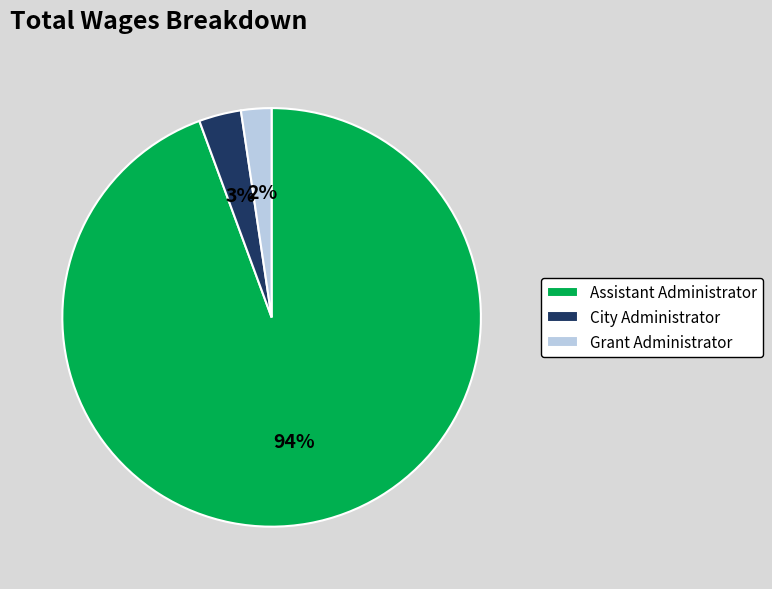

Which category has the smallest portion of the pie?

Grant Administrator